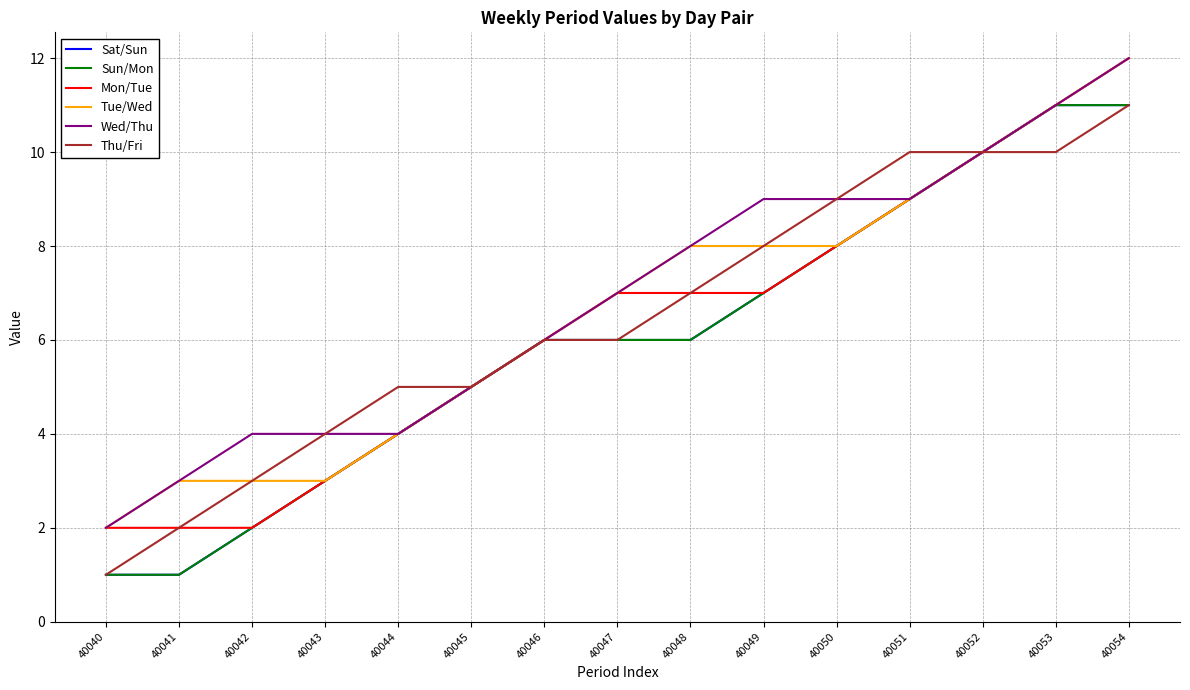

Which series has the widest spread of values?

Sat/Sun